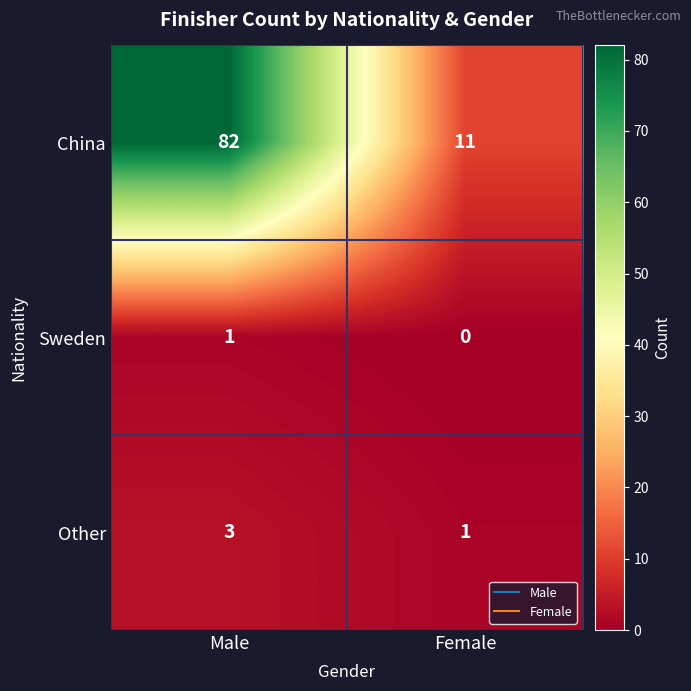

At Male, list the series in order from smallest to largest.

Sweden, Other, China